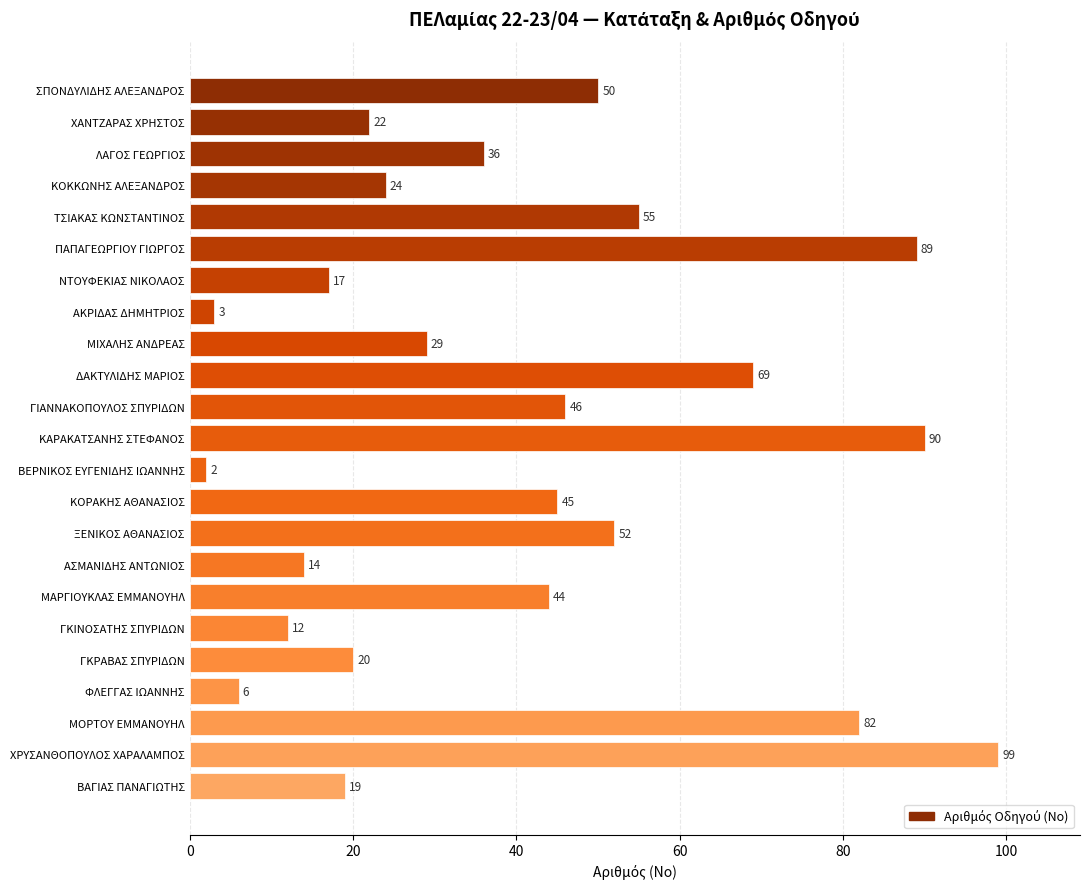

What is the sum of all values?

925